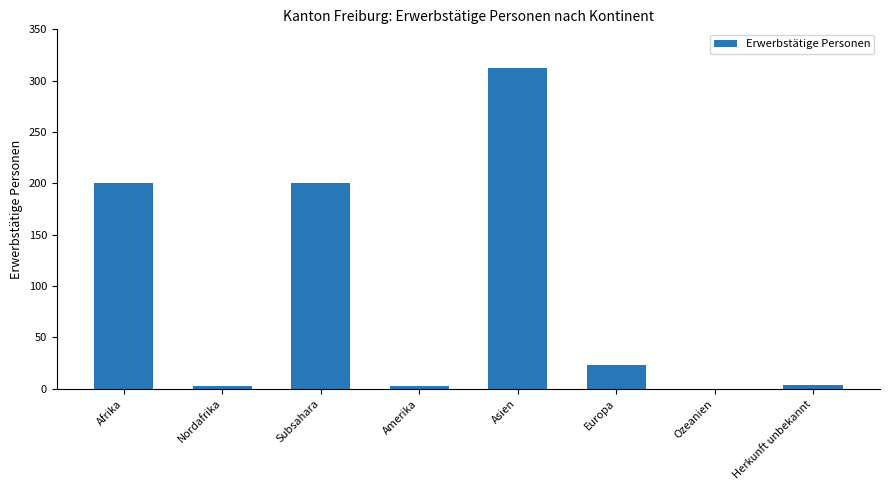

True or false: the data shows 526 at Asien.

False